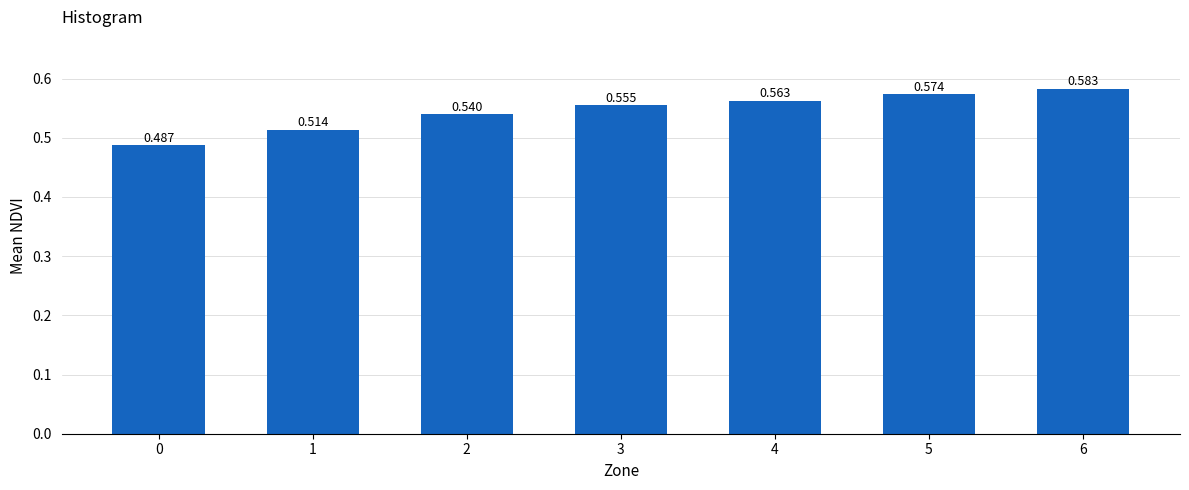

What is the sum of the values at 5 and 0?

1.1